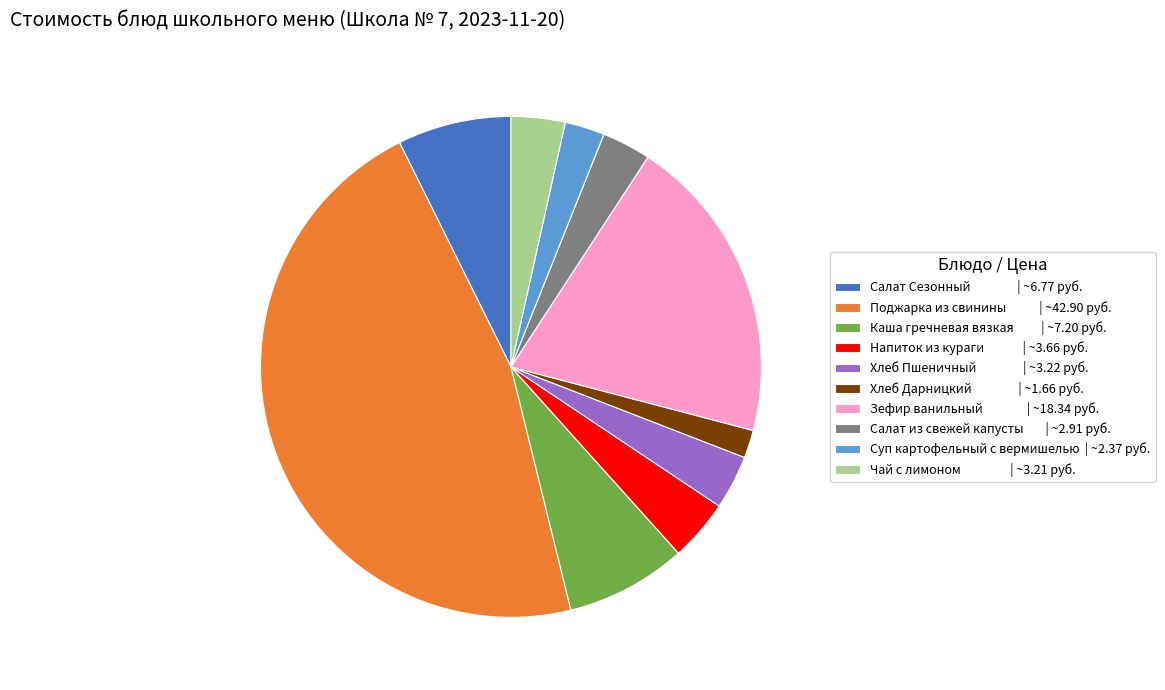

Does any single category account for the majority?

No